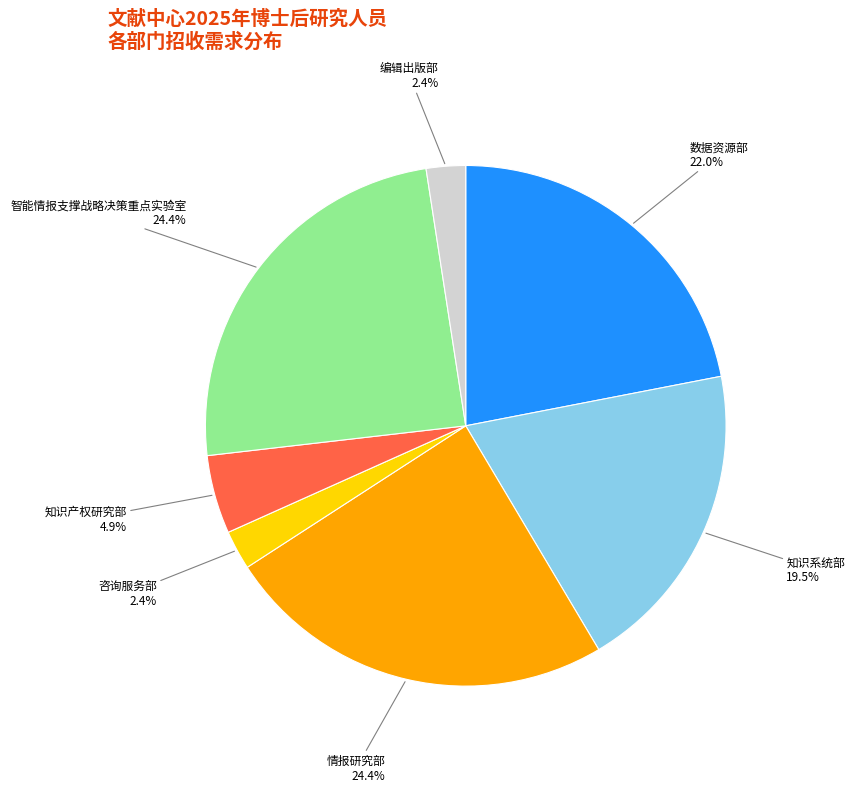

Do 情报研究部 and 智能情报支撑战略决策重点实验室 together represent more than half of the pie?

No